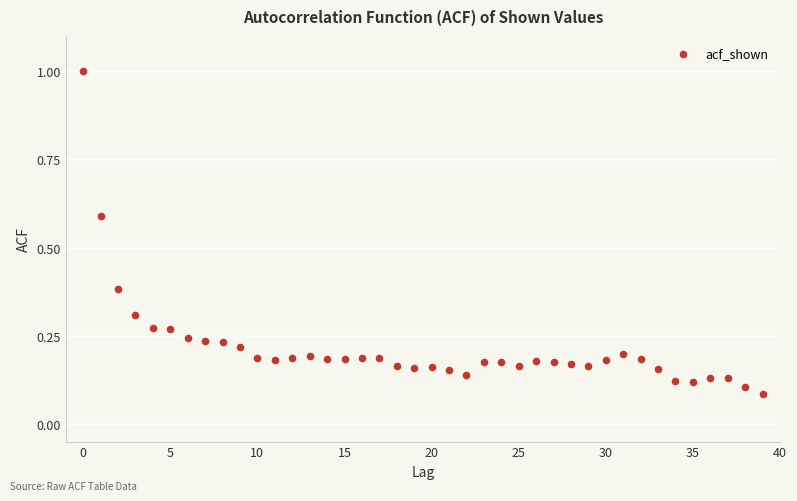

What is the range of Y values (max minus min)?

0.9